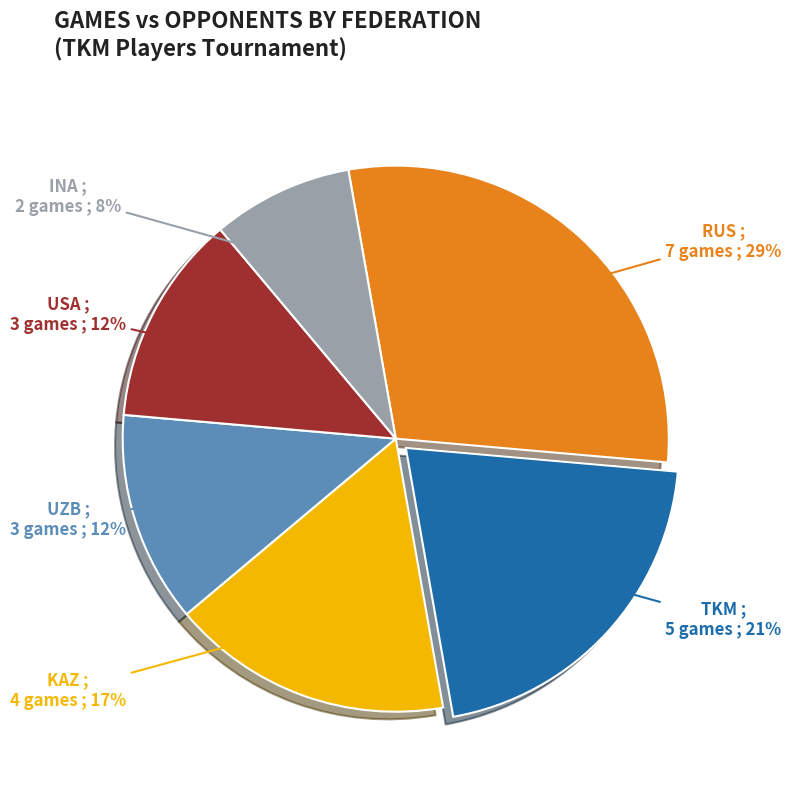

To the nearest percent, what is the difference between the largest and smallest slice percentages?

21%